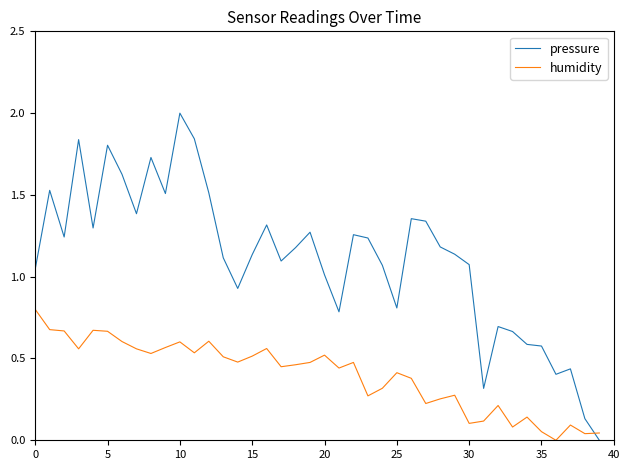

List the series in order of their peak value, highest first.

pressure, humidity